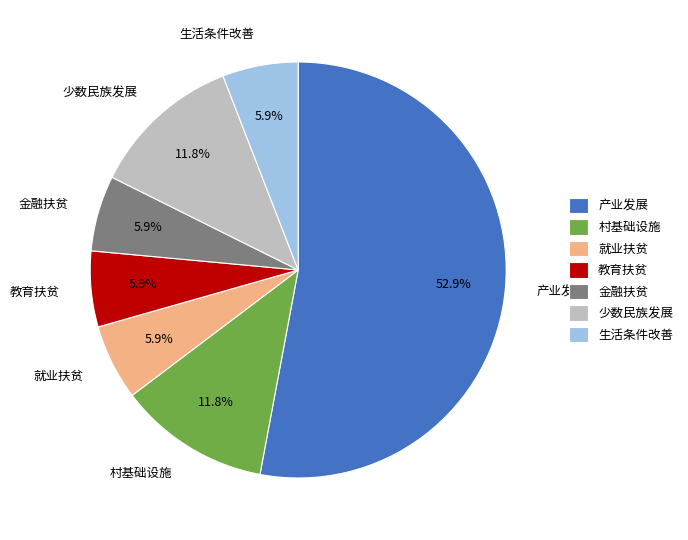

Which category has the biggest portion of the pie?

产业发展